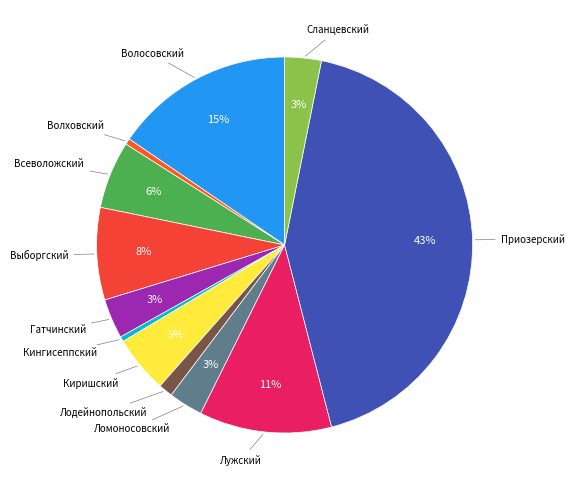

How many segments does this pie chart have?

12